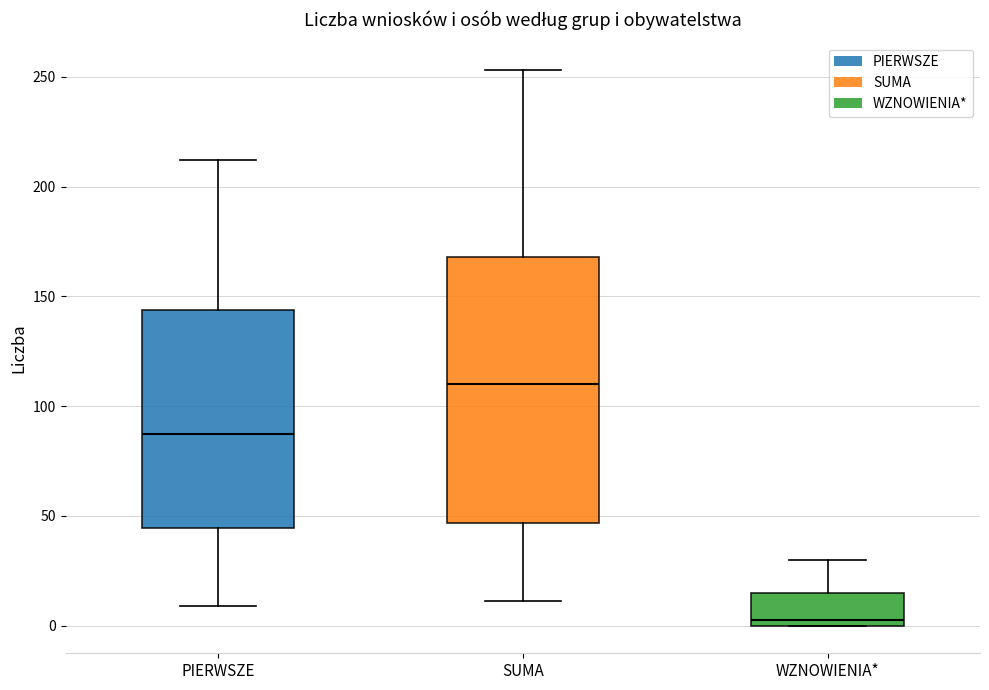

Reading left to right, transcribe this box plot: for each box, give where its median line is, the range the box spans, and where its two whiskers end, as read against the y-axis. The values are not printed on the chart, so give them approximately, as read against the axis.

PIERWSZE: median 90, box 45 to 145, whiskers 10 to 210
SUMA: median 110, box 45 to 170, whiskers 10 to 255
WZNOWIENIA*: median 5, box 0 to 15, whiskers 0 to 30